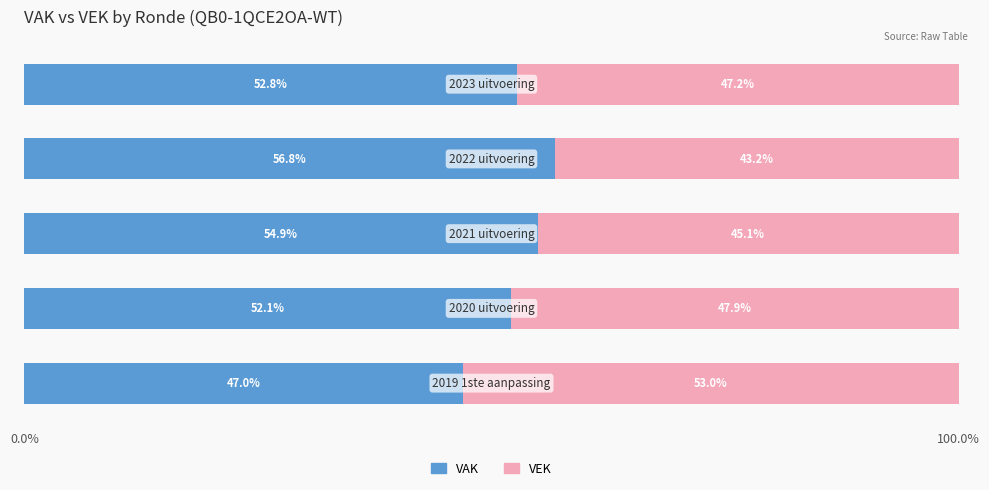

What is the highest value of the VAK series?

56.8